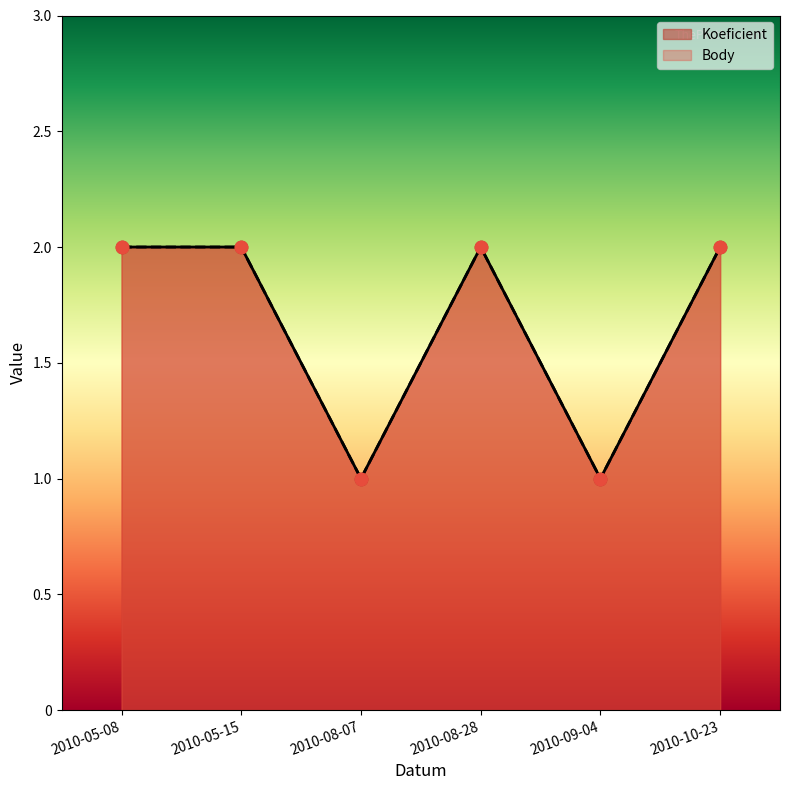

Which series reaches the maximum Y coordinate?

Koeficient